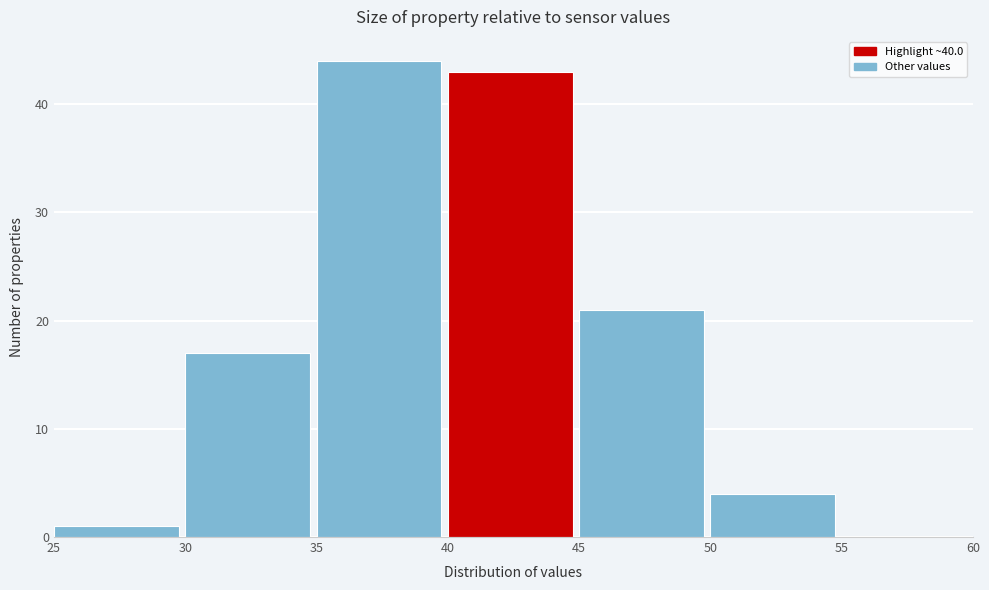

What is the height of the bar covering 50 to 55 on the x-axis? The values are not printed on the chart, so give them approximately, as read against the axis.

4